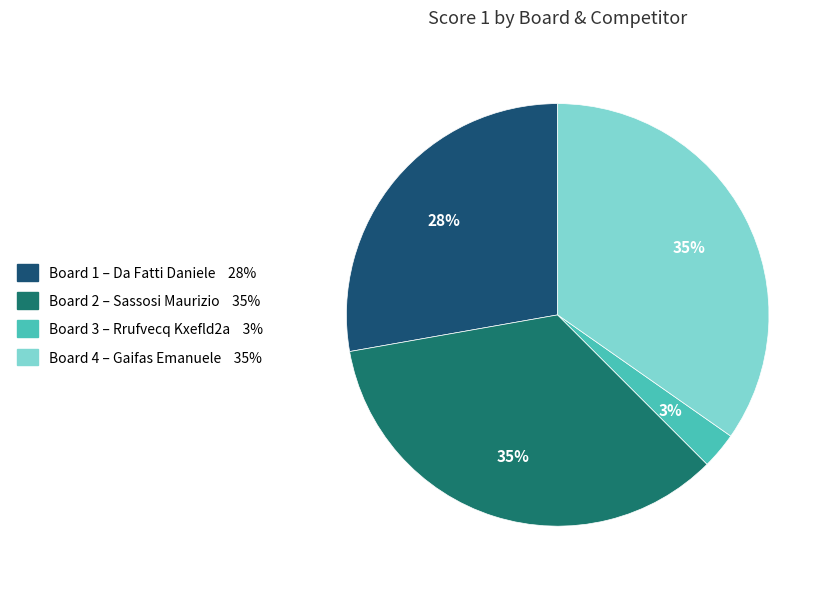

To the nearest percent, what is the average slice percentage?

25%